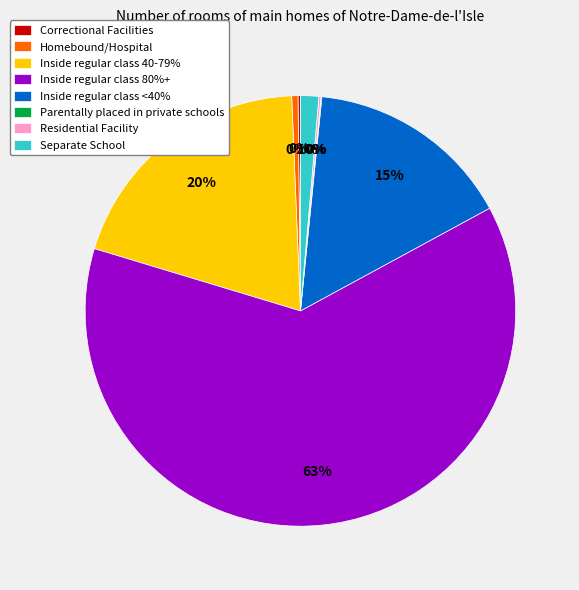

To the nearest percent, what is the average slice percentage?

12%